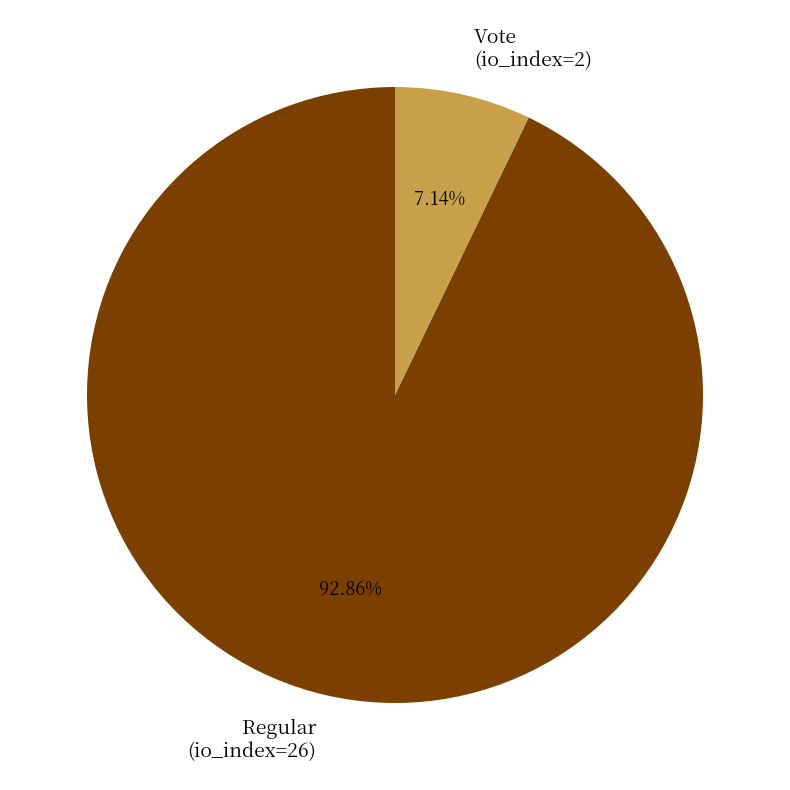

Is there any slice that represents more than half of the pie?

Yes